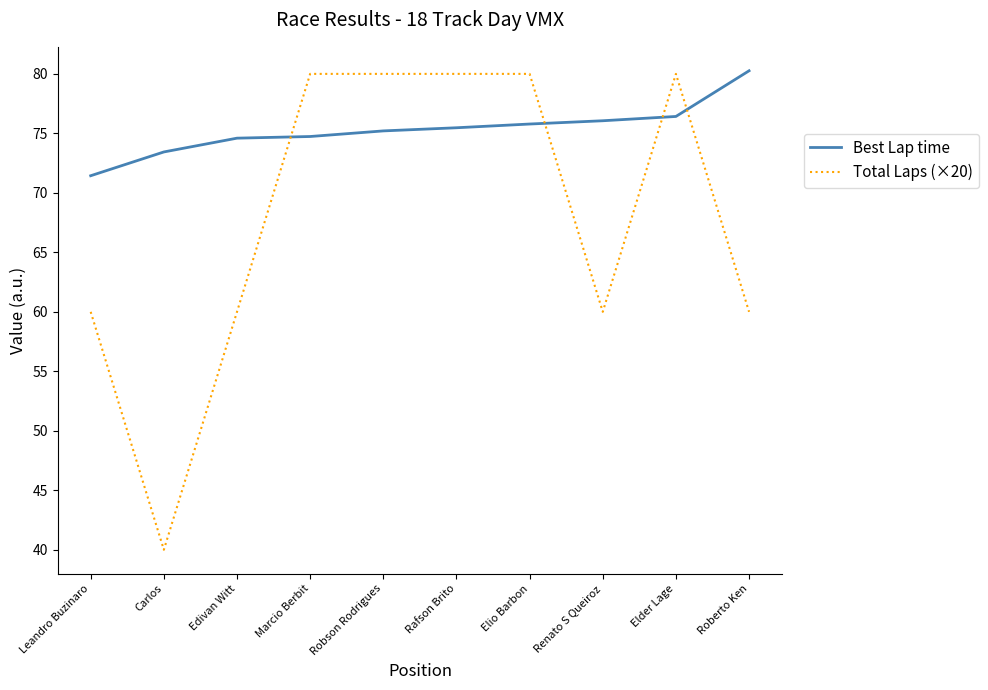

Is it true that Best Lap time equals 75.2 at Robson Rodrigues?

True